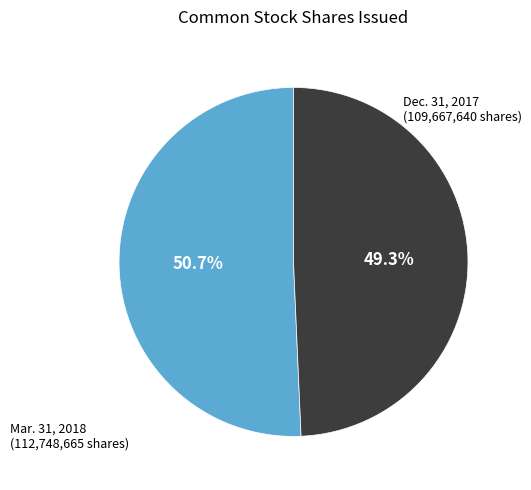

Is there any slice that represents more than half of the pie?

Yes